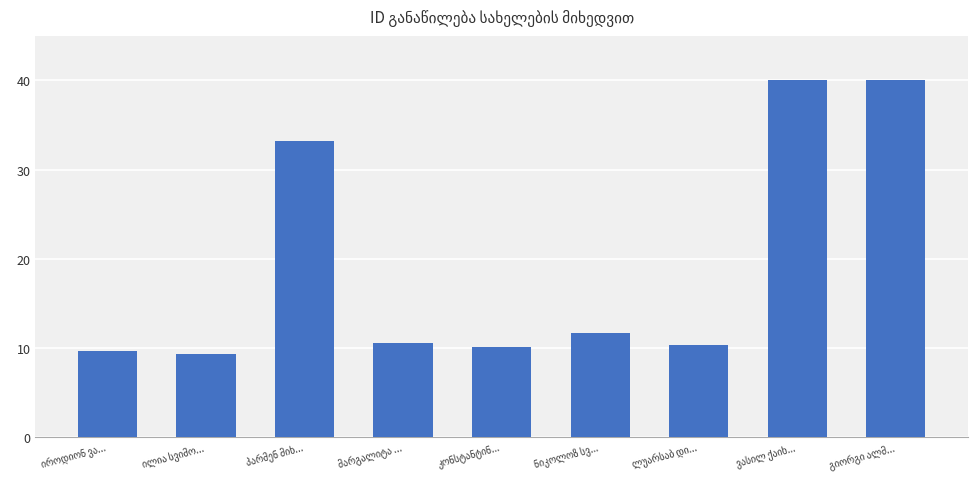

What is the average value?

19.4